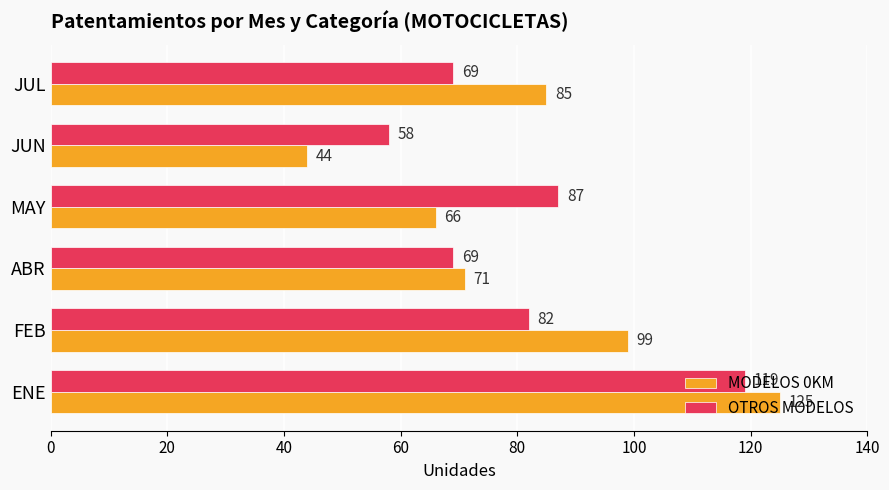

At which label is OTROS MODELOS closest to 88?

MAY